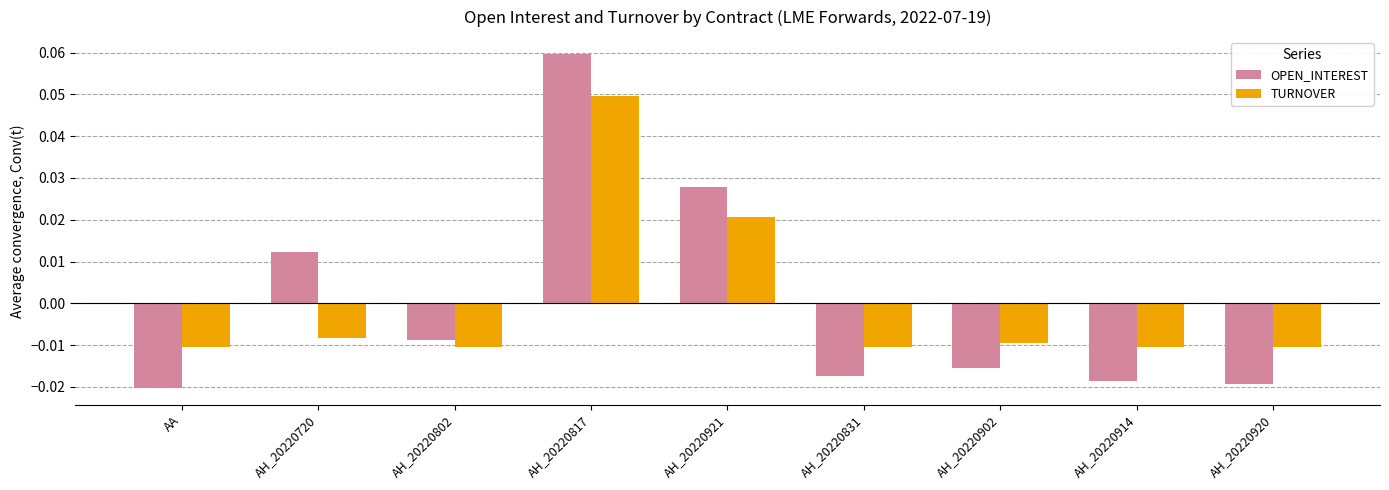

Is the value of TURNOVER at AH_20220914 greater than the value of OPEN_INTEREST at AH_20220920?

Yes